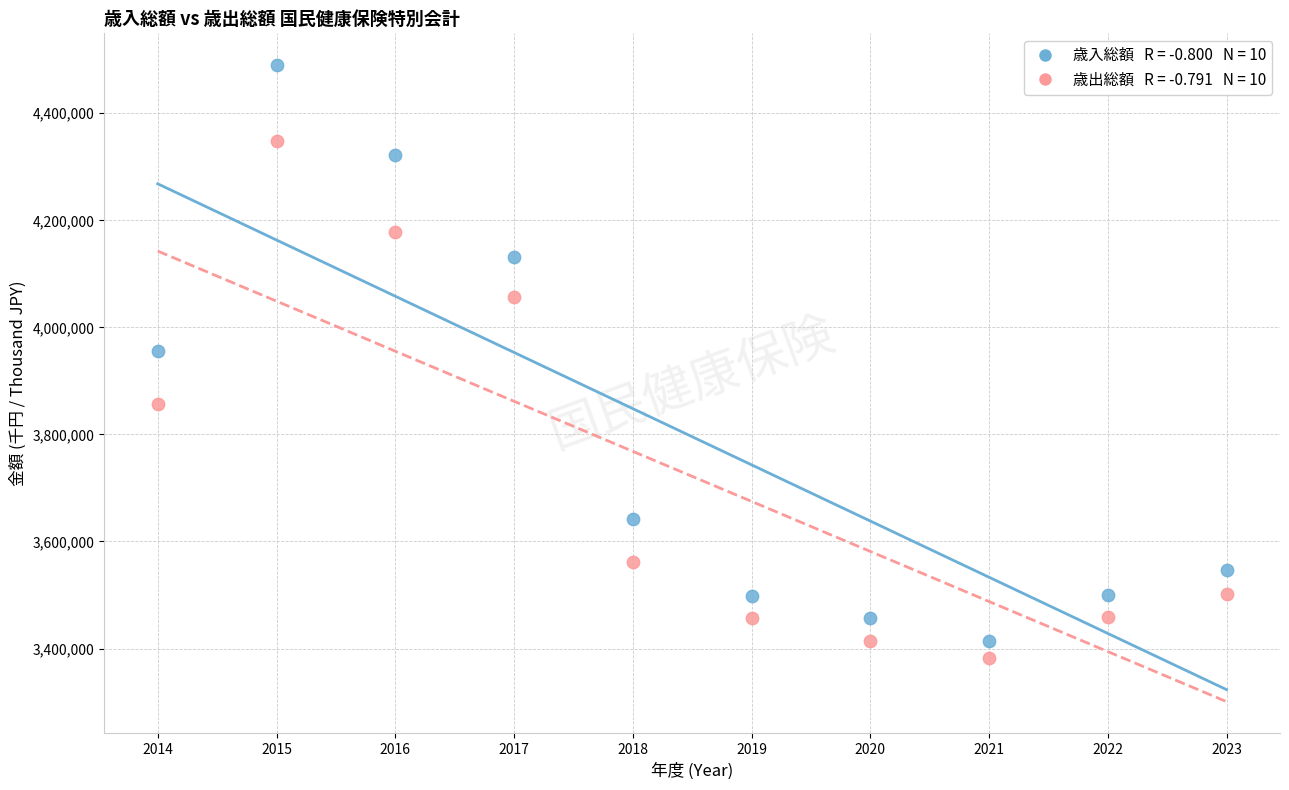

Across all series, what Y value is closest to 3936231?

3956719